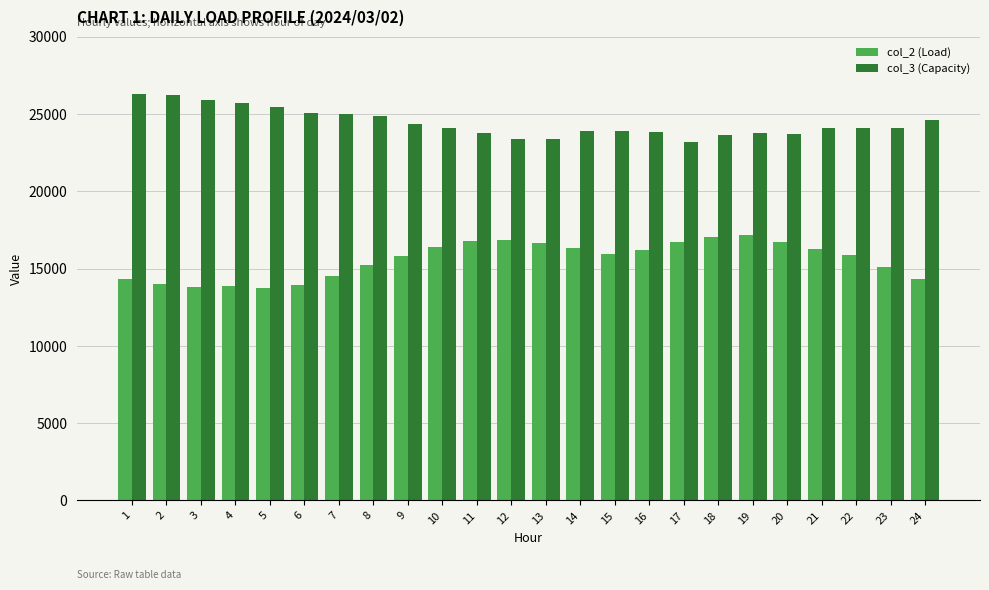

What is the value of the col_2 (Load) bar at the 14th from the left?

16325